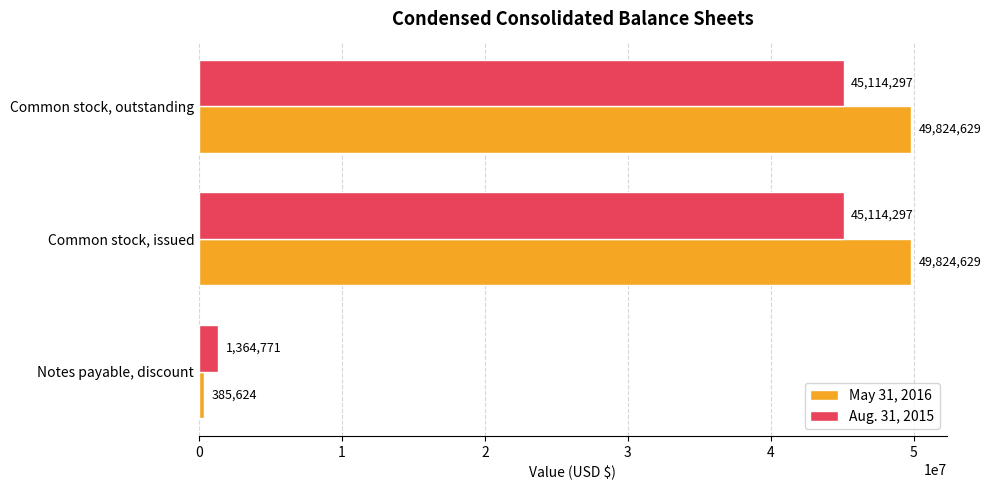

What is the sum of the Aug. 31, 2015 values at Common stock, outstanding and Notes payable, discount?

46479068